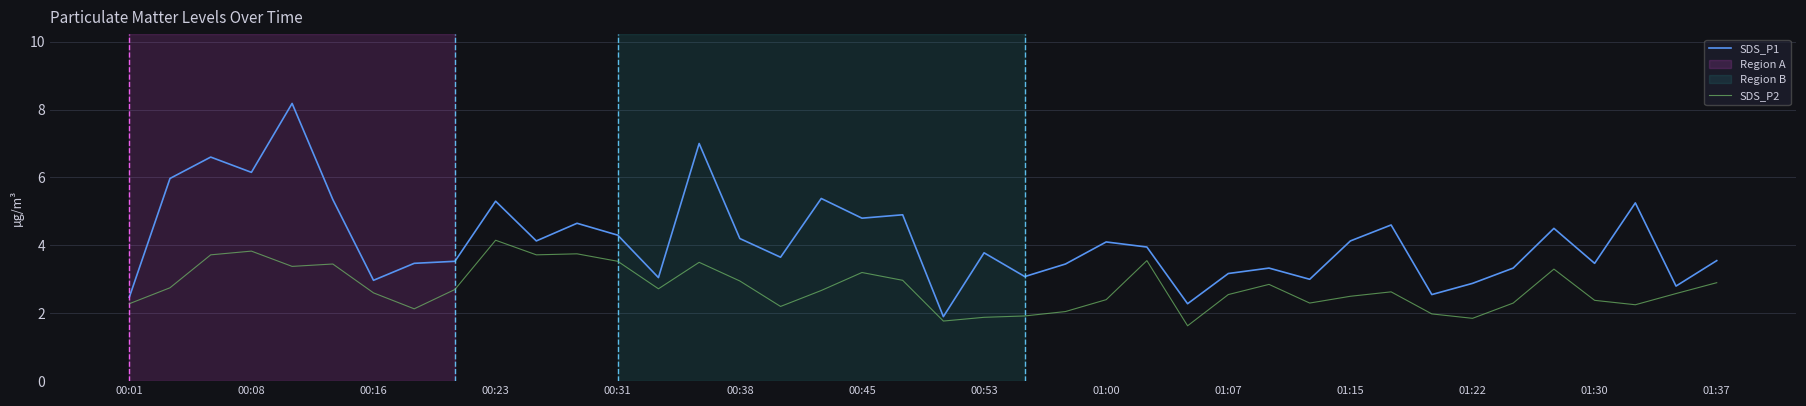

At how many categories does at least one series exceed 4?

19